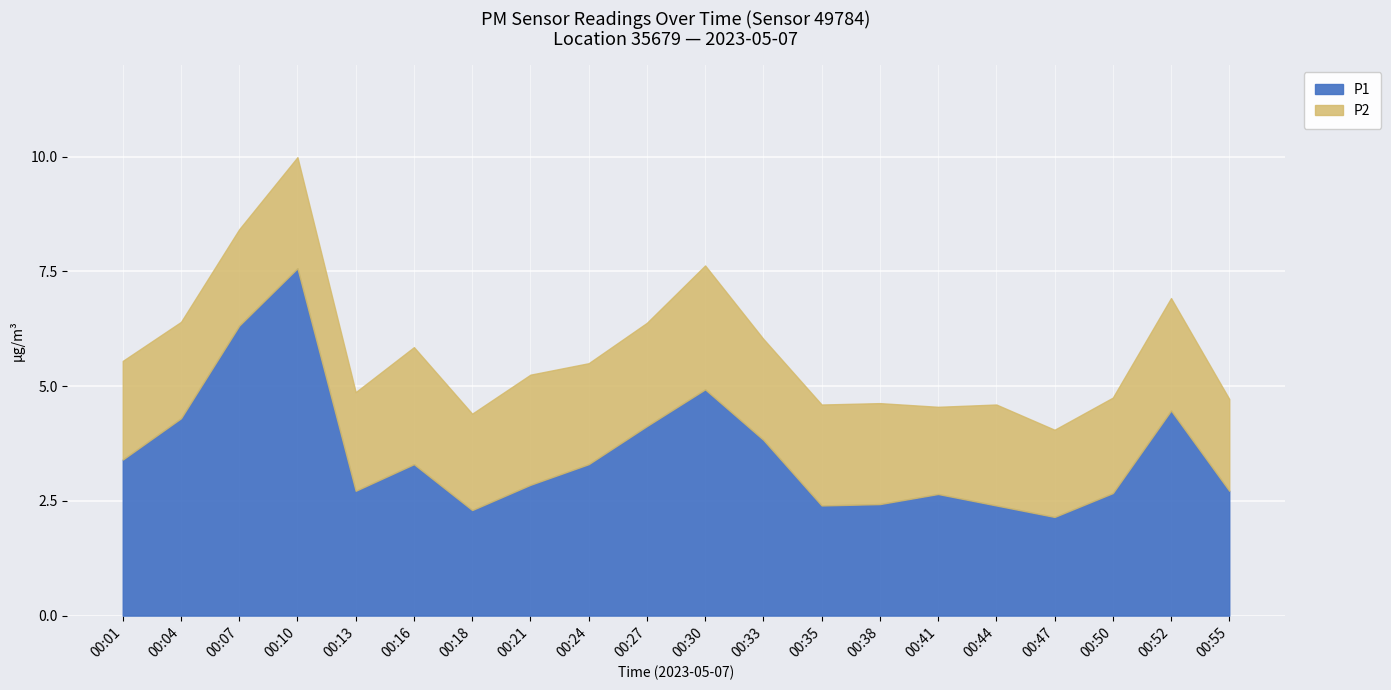

What is the change in value from 00:18 to 00:30?

+2.6